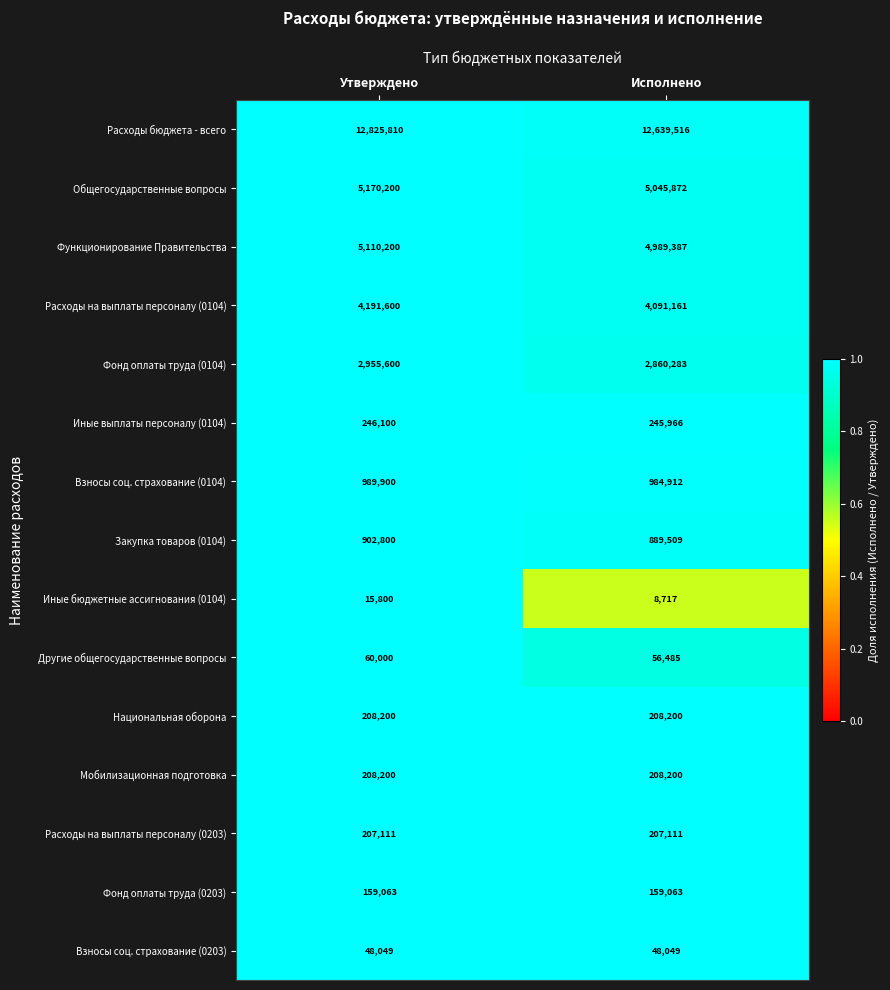

Which series changed the most between Утверждено and Исполнено?

Расходы бюджета - всего